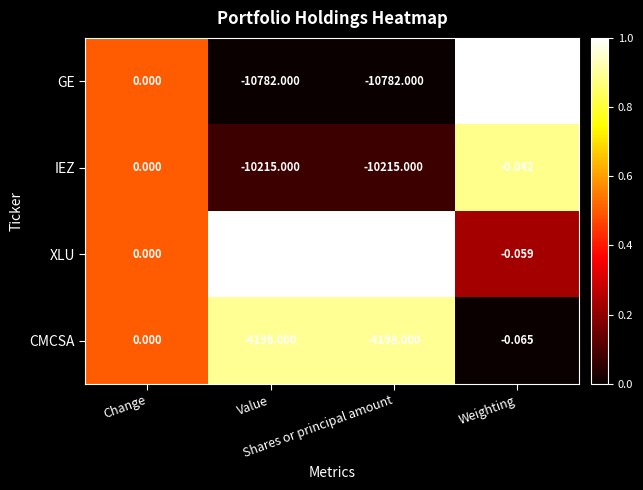

Which series has the widest spread of values?

GE